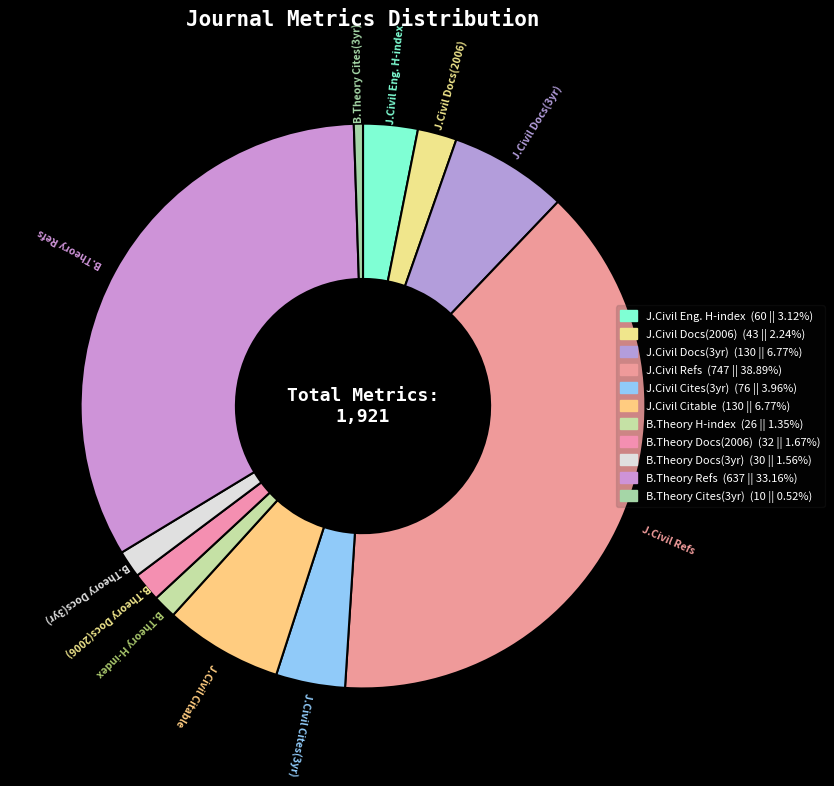

Rank the categories by value from highest to lowest.

Total Refs. (747), Total Refs. (637), Total Docs. 3years (130), Citable Docs. 3years (130), Total Cites 3years (76), H index (60), Total Docs. 2006 (43), Total Docs. 2006 (32), Total Docs. 3years (30), H index (26), Total Cites 3years (10)